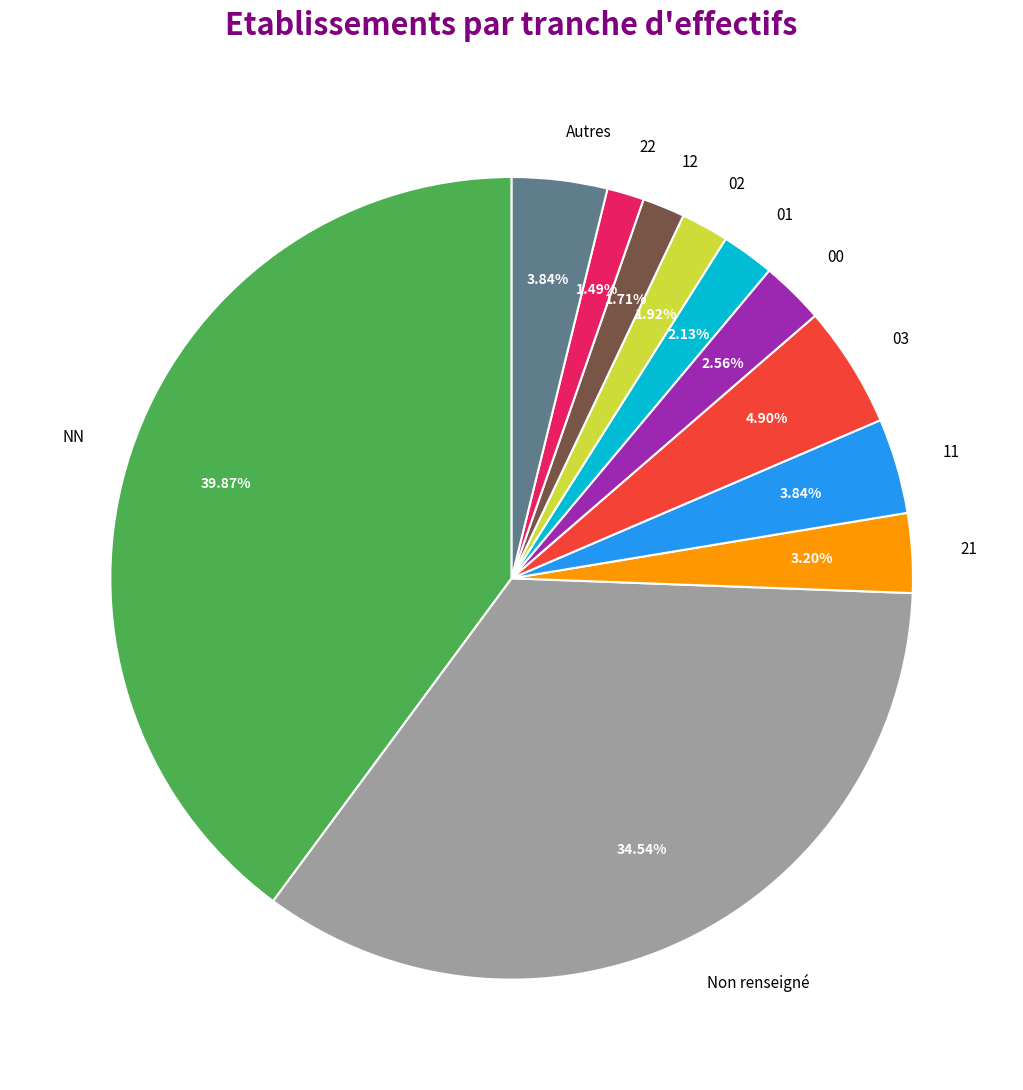

Count the number of slices in the pie.

11